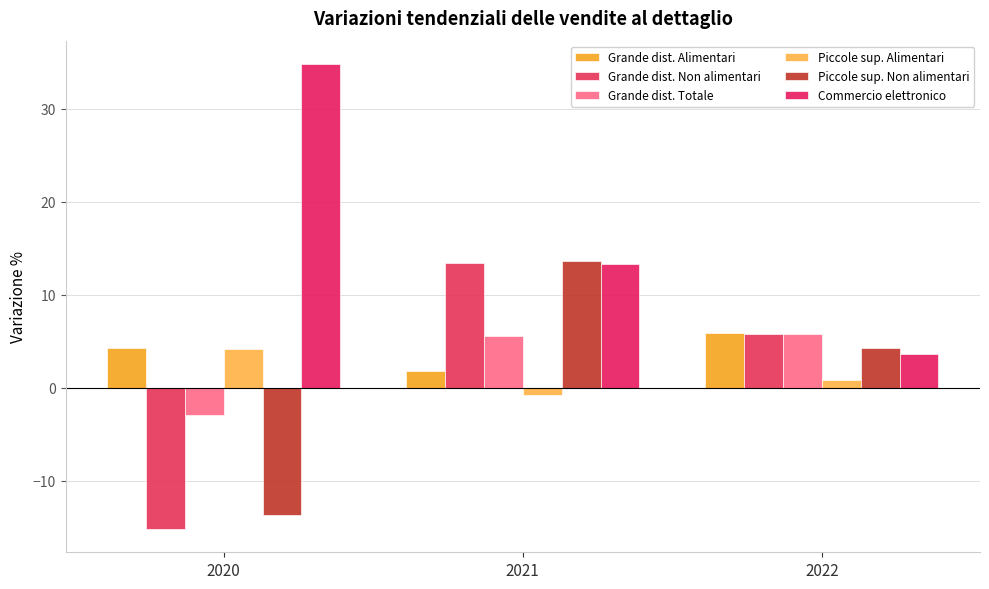

List the labels in order of Piccole sup. Alimentari value, largest first.

2020, 2022, 2021